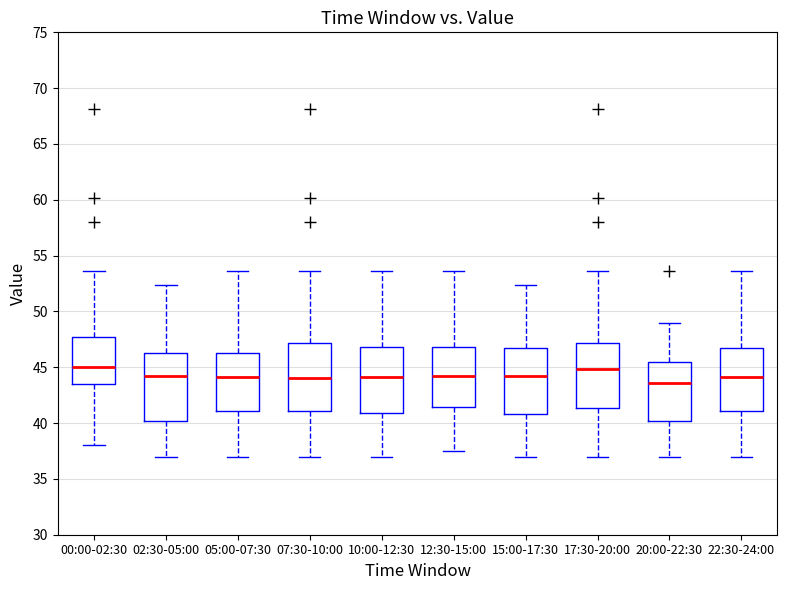

Reading left to right, read every box against the y-axis: the position of its median line, the range the box covers, and the ends of its whiskers. The values are not printed on the chart, so give them approximately, as read against the axis.

00:00-02:30: median 45.0, box 43.5 to 47.5, whiskers 38.0 to 53.5
02:30-05:00: median 44.0, box 40.0 to 46.5, whiskers 37.0 to 52.5
05:00-07:30: median 44.0, box 41.0 to 46.5, whiskers 37.0 to 53.5
07:30-10:00: median 44.0, box 41.0 to 47.0, whiskers 37.0 to 53.5
10:00-12:30: median 44.0, box 41.0 to 47.0, whiskers 37.0 to 53.5
12:30-15:00: median 44.0, box 41.5 to 47.0, whiskers 37.5 to 53.5
15:00-17:30: median 44.0, box 41.0 to 46.5, whiskers 37.0 to 52.5
17:30-20:00: median 45.0, box 41.5 to 47.0, whiskers 37.0 to 53.5
20:00-22:30: median 43.5, box 40.0 to 45.5, whiskers 37.0 to 49.0
22:30-24:00: median 44.0, box 41.0 to 46.5, whiskers 37.0 to 53.5